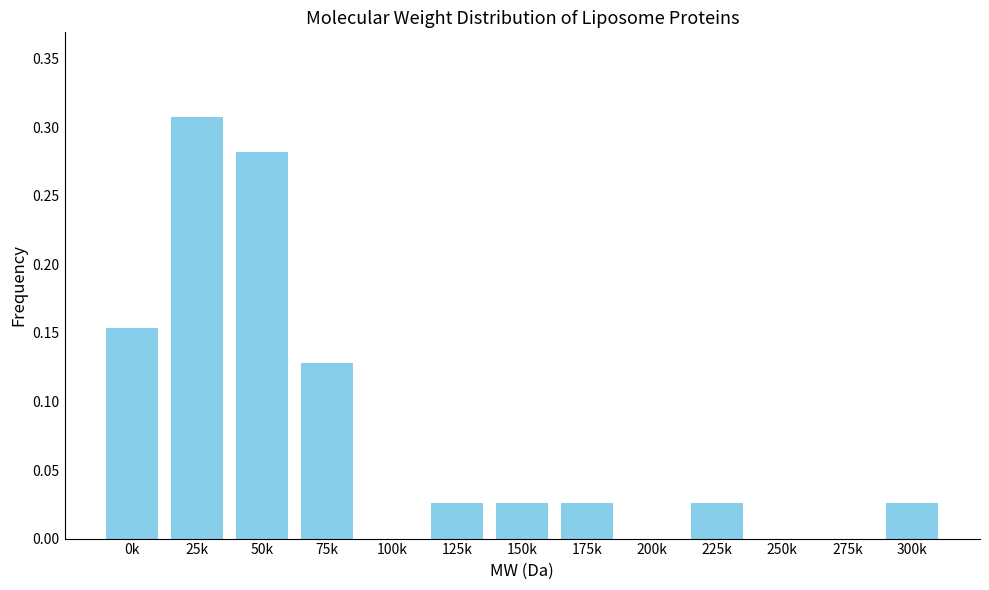

What is the sum of all values?

1.0